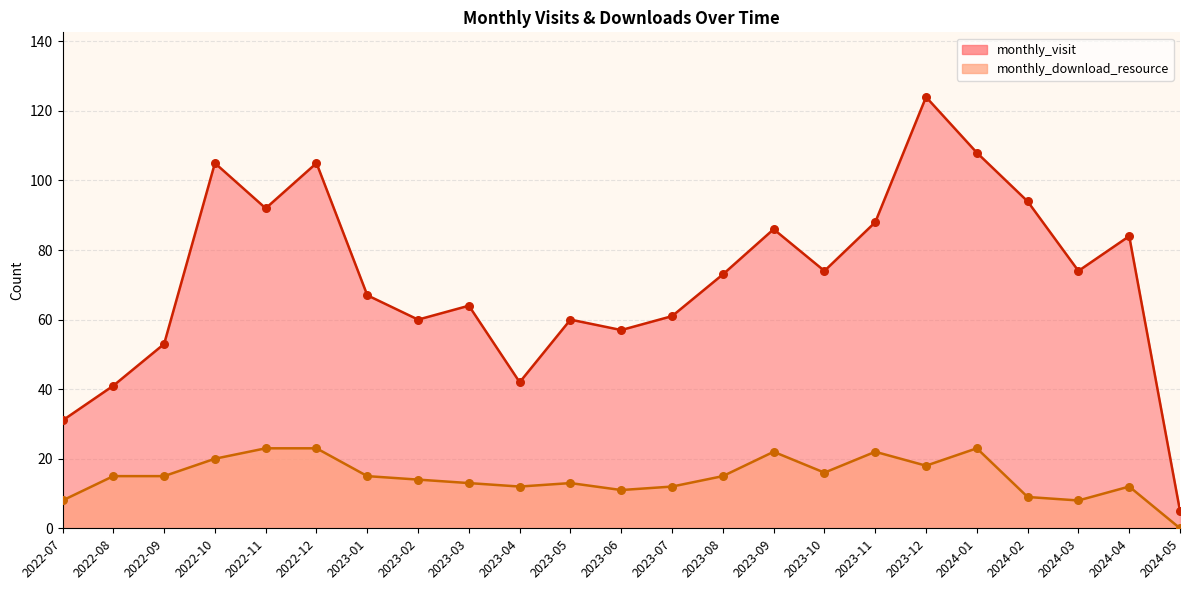

Which series contains the highest Y value?

monthly_visit